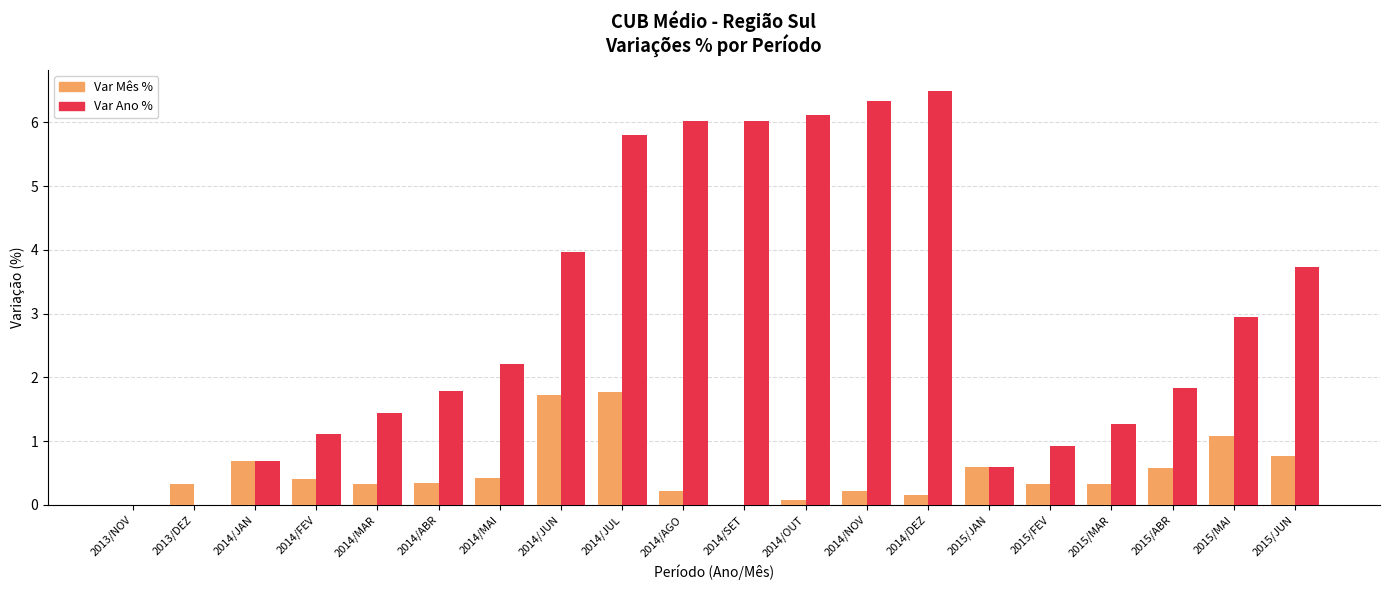

Is the value of Var Ano % at 2015/MAI greater than the value of Var Mês % at 2014/FEV?

Yes